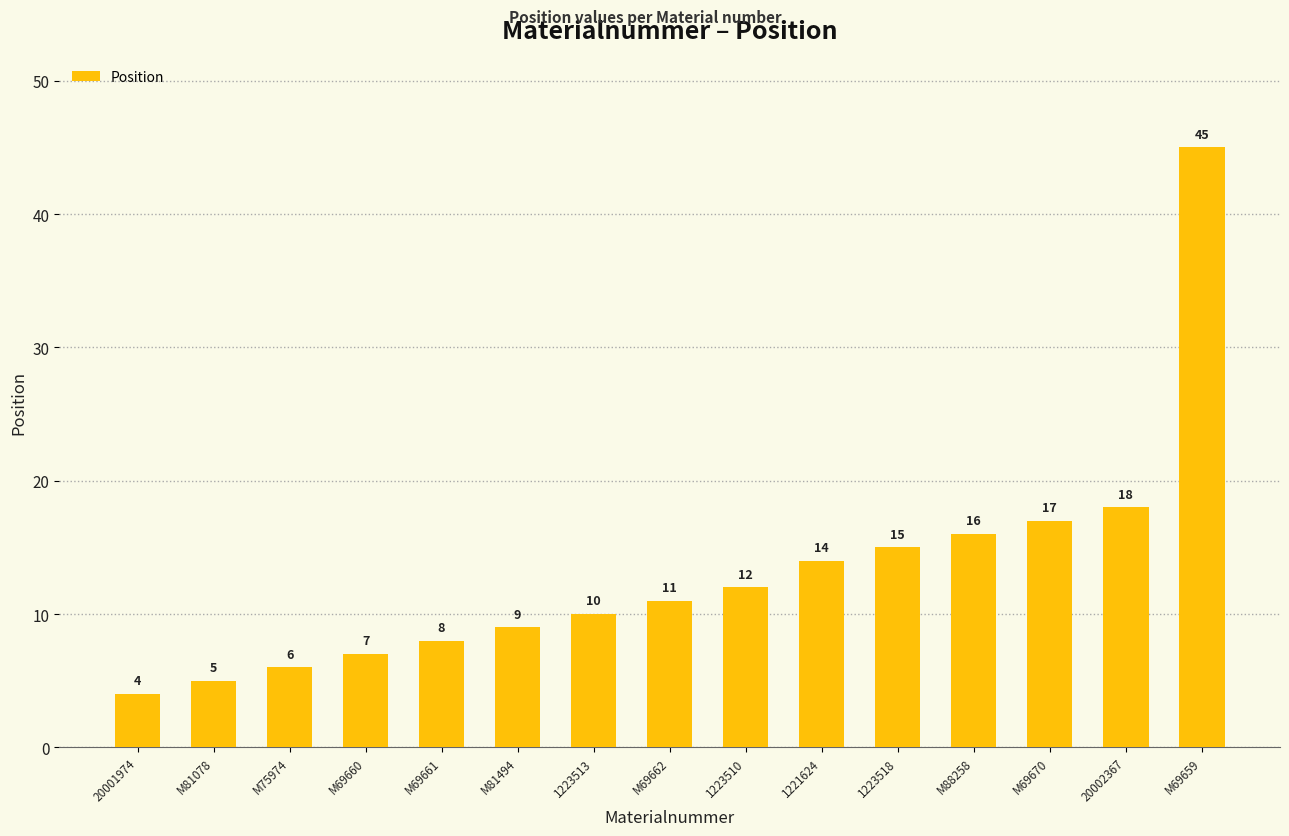

At which label is the value closest to 24?

20002367